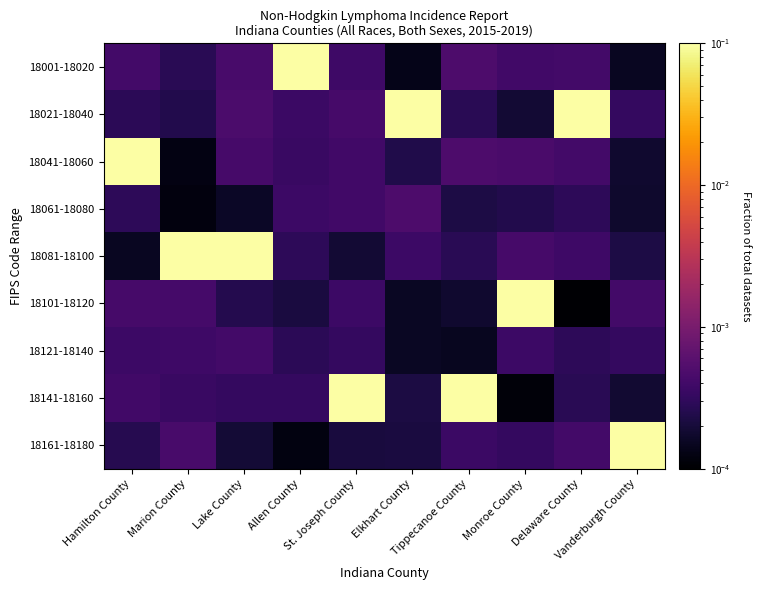

Between Lake County and St. Joseph County, which is larger?

Lake County